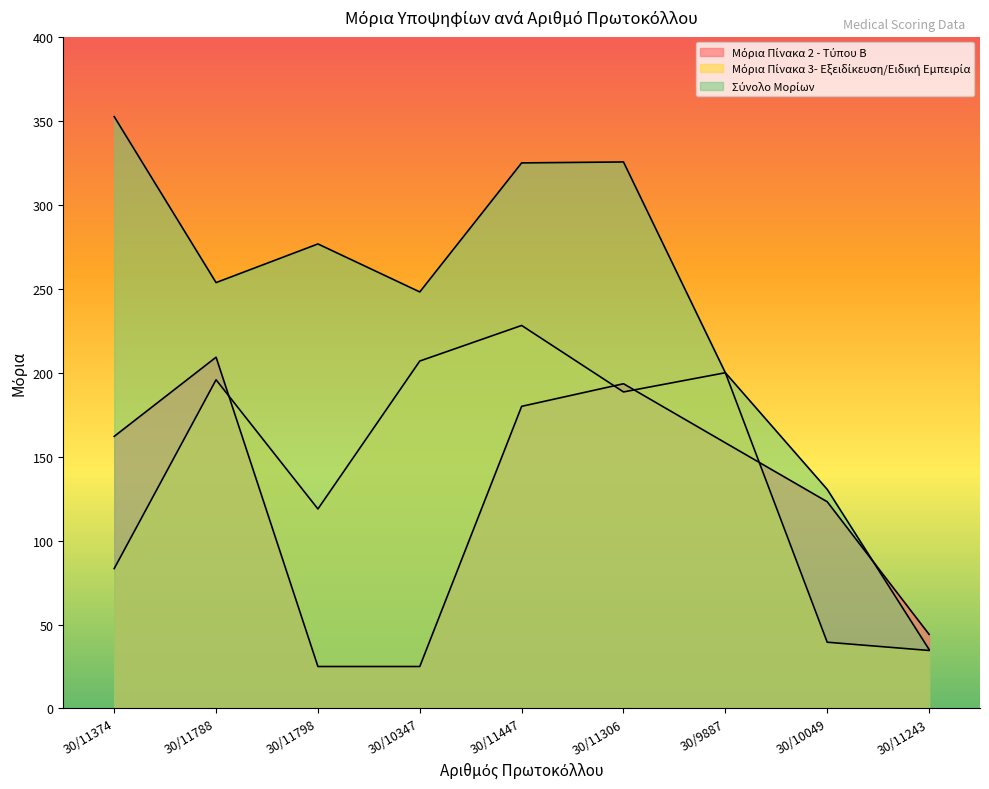

Where do Σύνολο Μορίων and Μόρια Πίνακα 2 - Τύπου Β first cross each other?

30/10049 and 30/11243